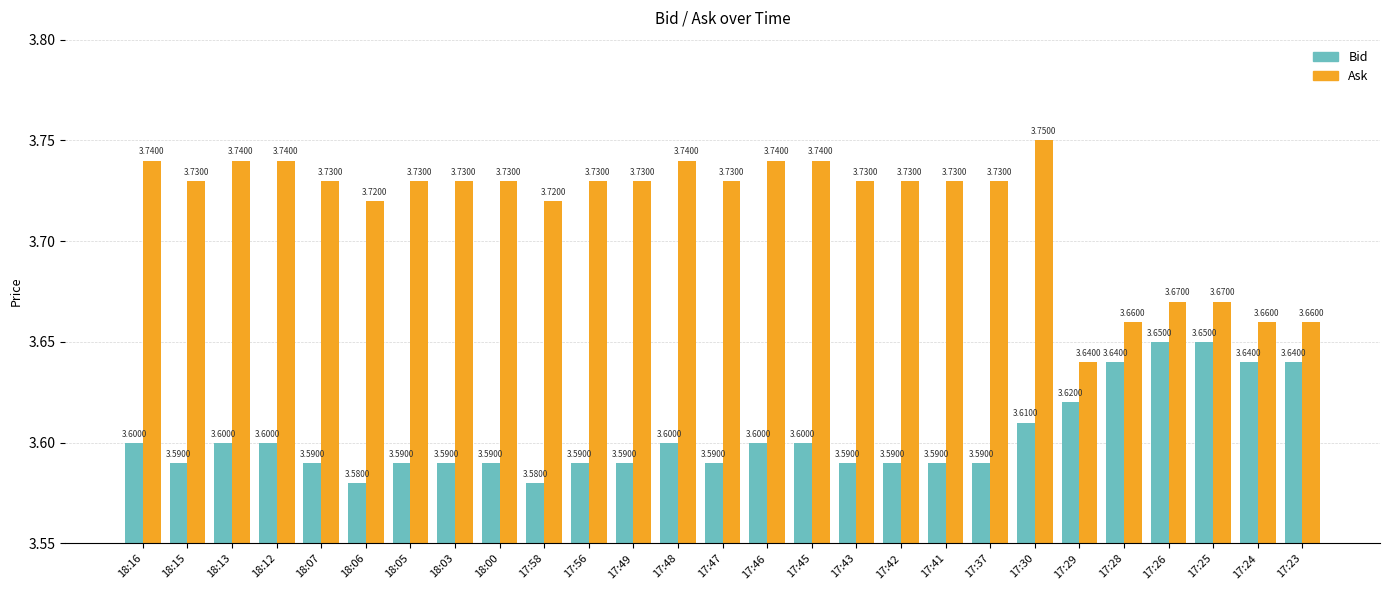

What position from the right is 17:58?

18